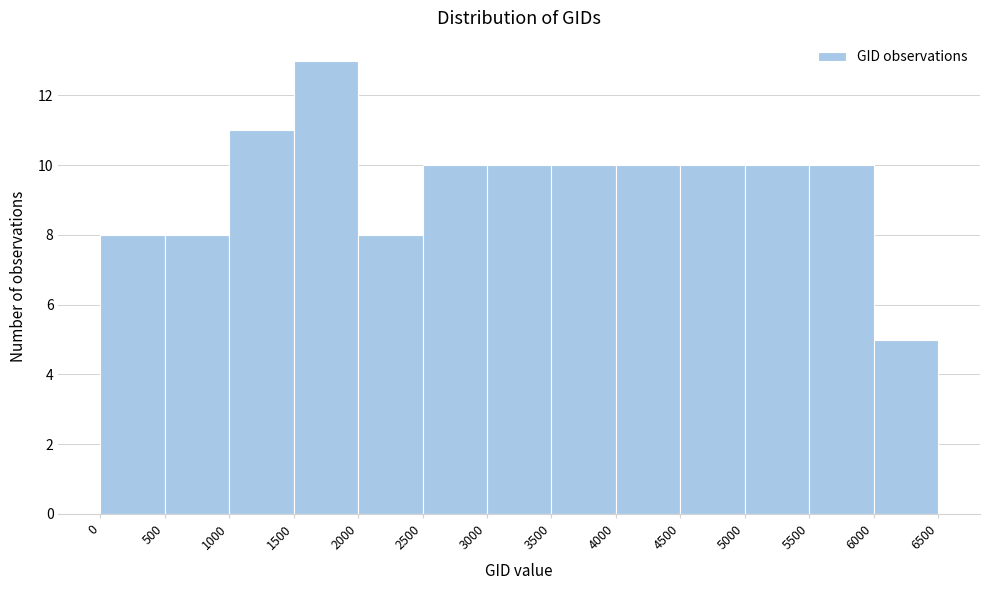

Reading left to right, list every bar in this chart as the range it spans on the x-axis followed by its height. The values are not printed on the chart, so give them approximately, as read against the axis.

0 to 500: 8
500 to 1000: 8
1000 to 1500: 11
1500 to 2000: 13
2000 to 2500: 8
2500 to 3000: 10
3000 to 3500: 10
3500 to 4000: 10
4000 to 4500: 10
4500 to 5000: 10
5000 to 5500: 10
5500 to 6000: 10
6000 to 6500: 5